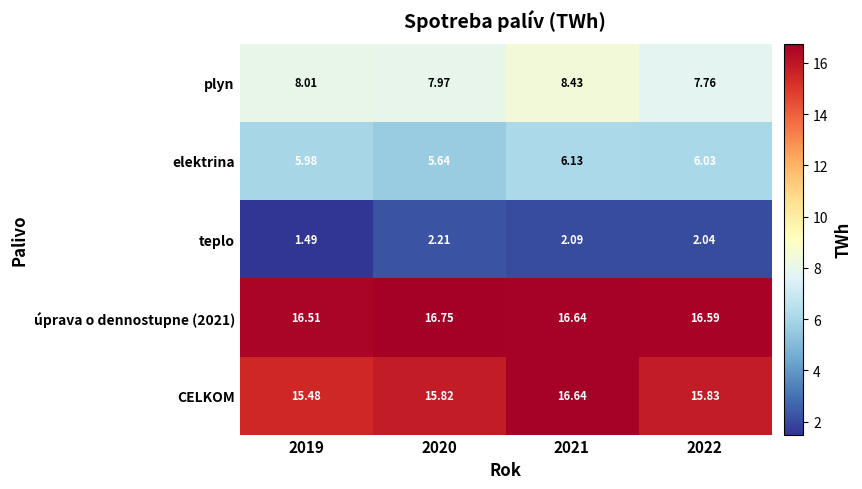

Which series changed the most between 2019 and 2022?

teplo